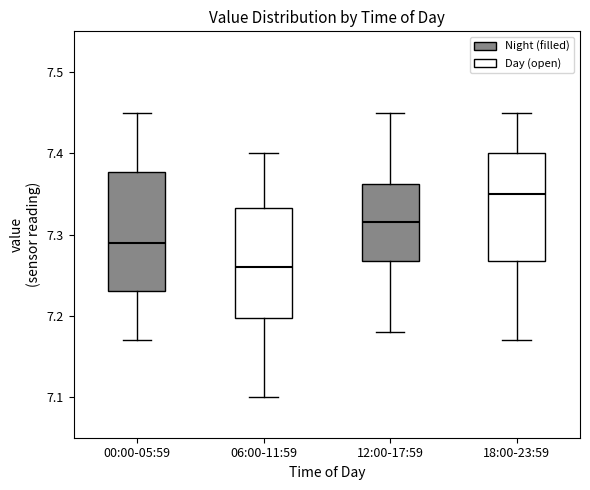

Which box has the lowest median line?

06:00-11:59